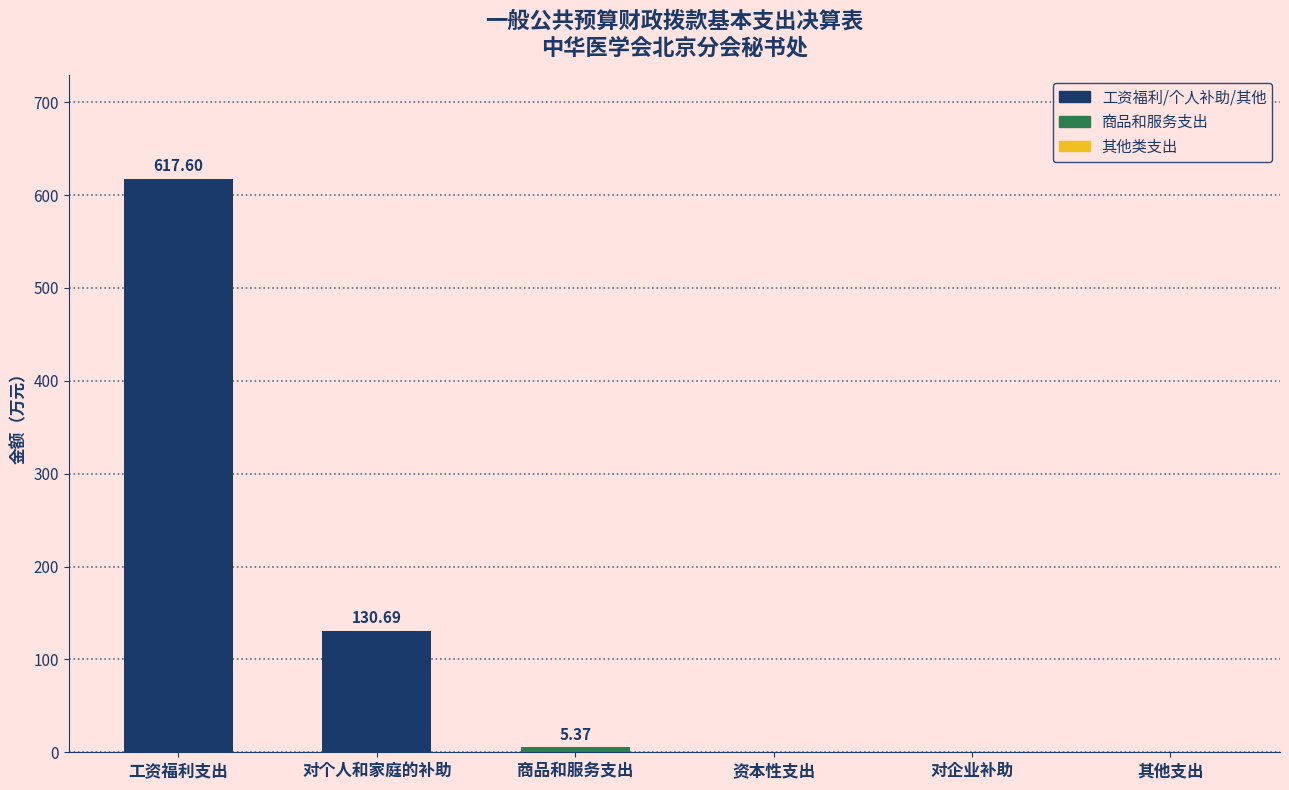

Which category has the highest value across all series?

工资福利支出